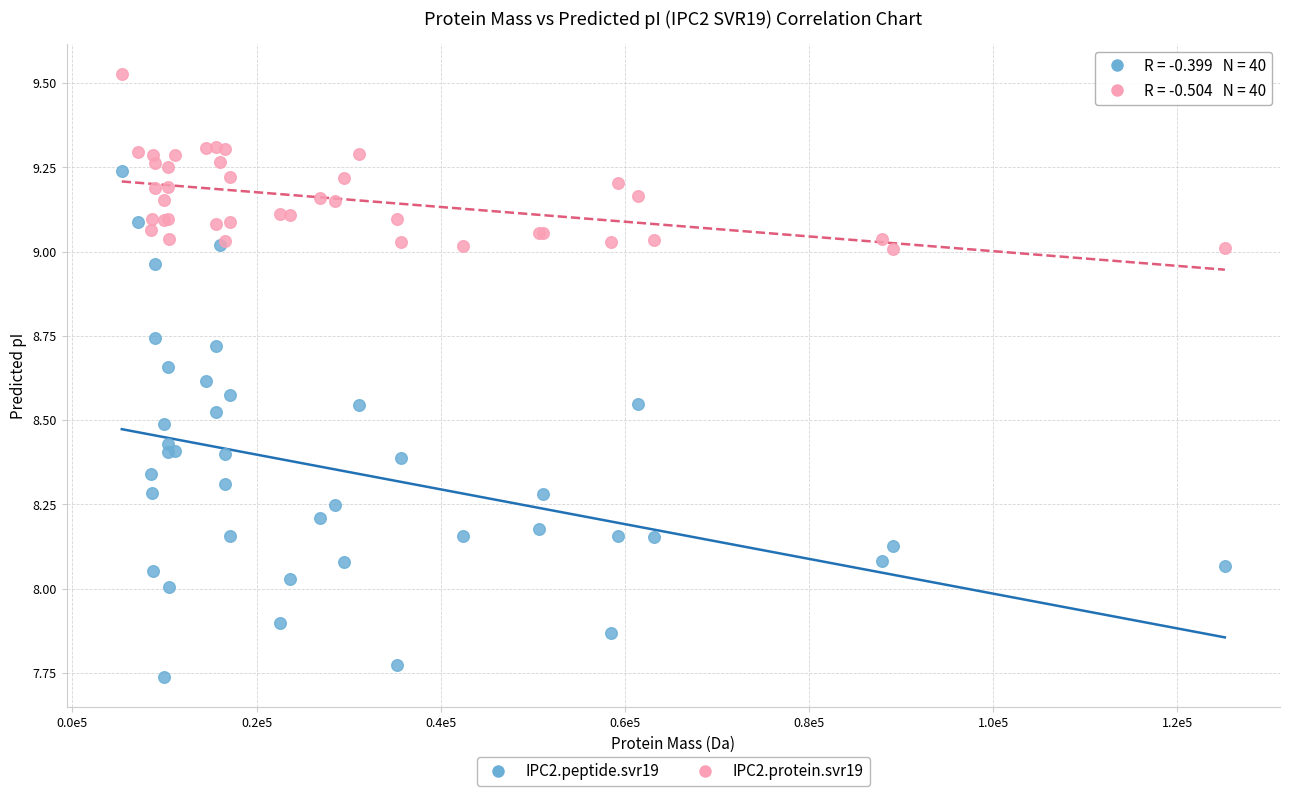

Which series has the widest spread of Y values?

IPC2.peptide.svr19